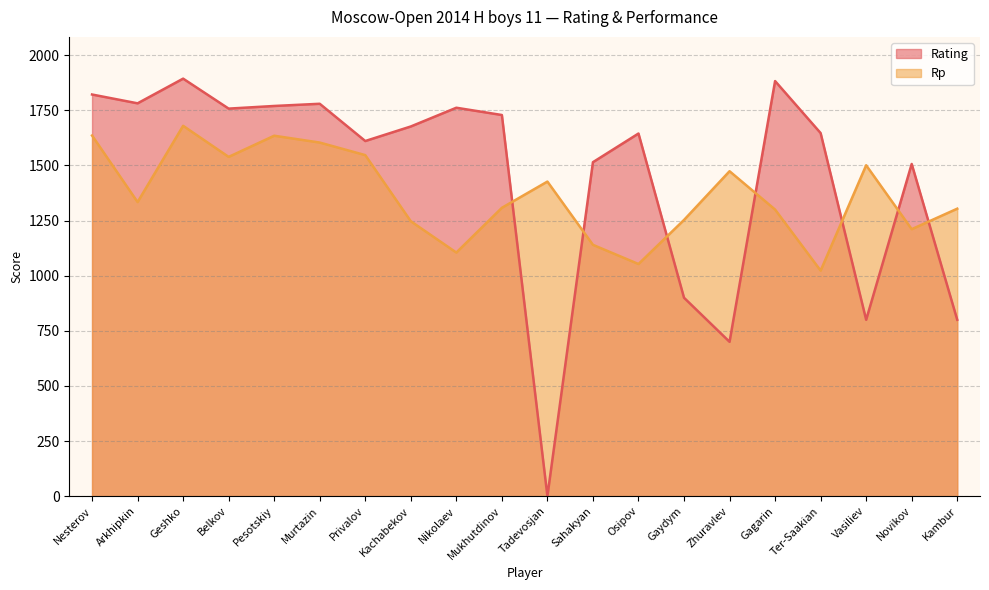

In Rating, how many points are higher than both neighbors (excluding endpoints)?

6